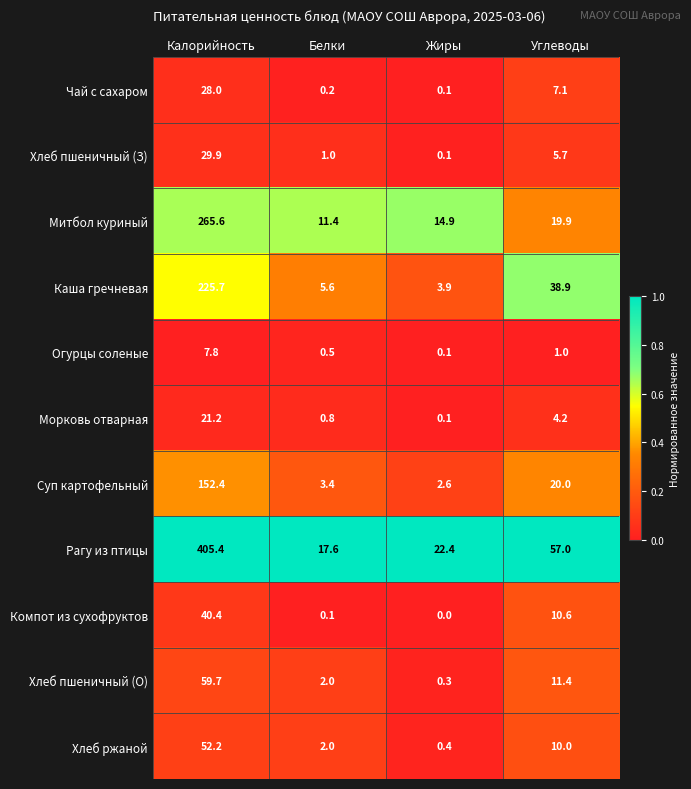

At which category does the chart reach its peak across all series?

Калорийность